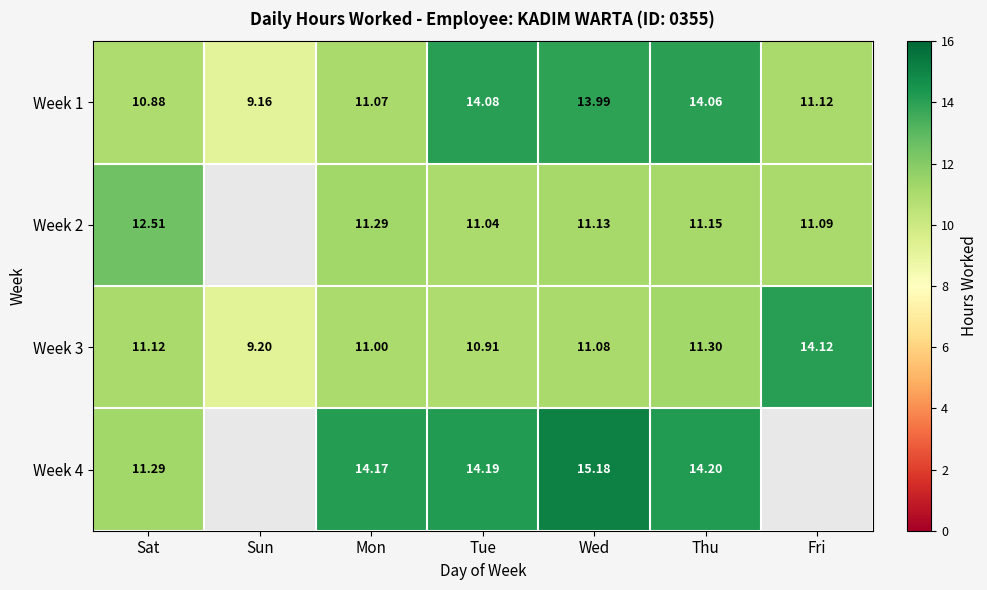

What value does the Week 1 series have at Mon?

11.1